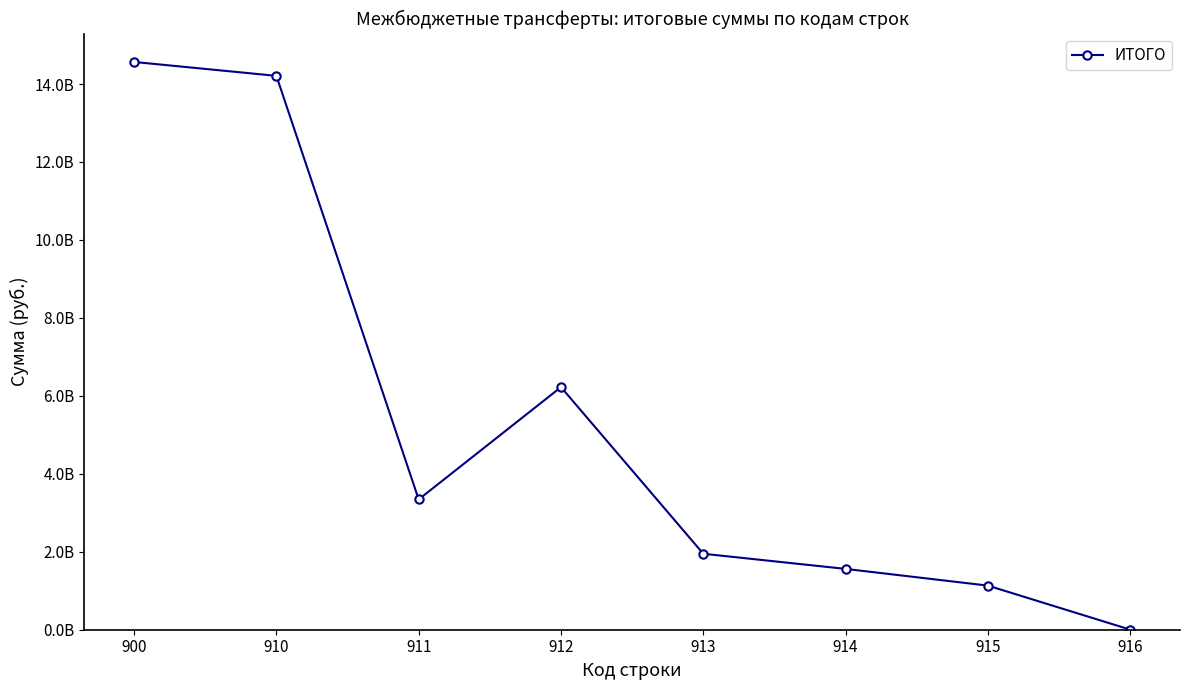

Reading right to left, transcribe all the data shown in this chart.

2080971.2	1131583200.0	1560387857.9	1948821945.1	6223818226.0	3342621027.7	14209313227.9	14565545889.5